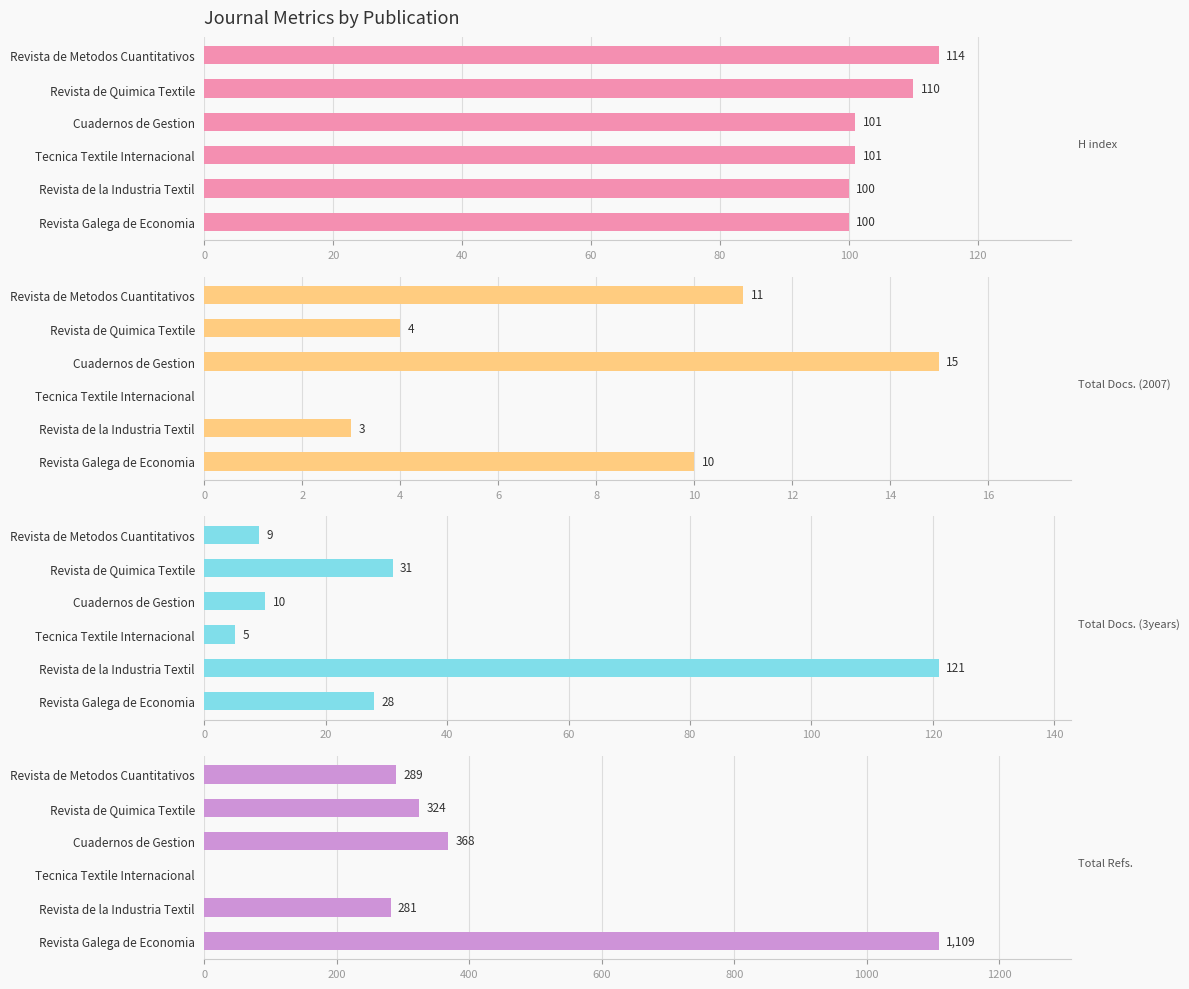

How many data points in H index are above 101?

2